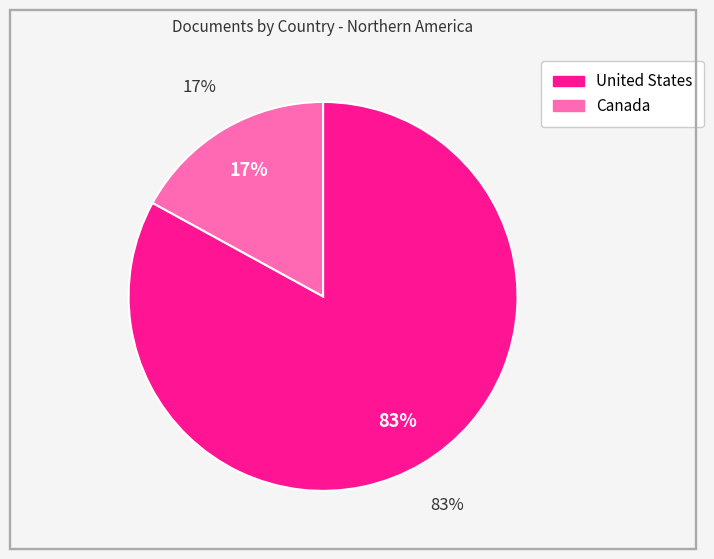

Approximately how many times larger is the value at Canada compared to United States?

0.2